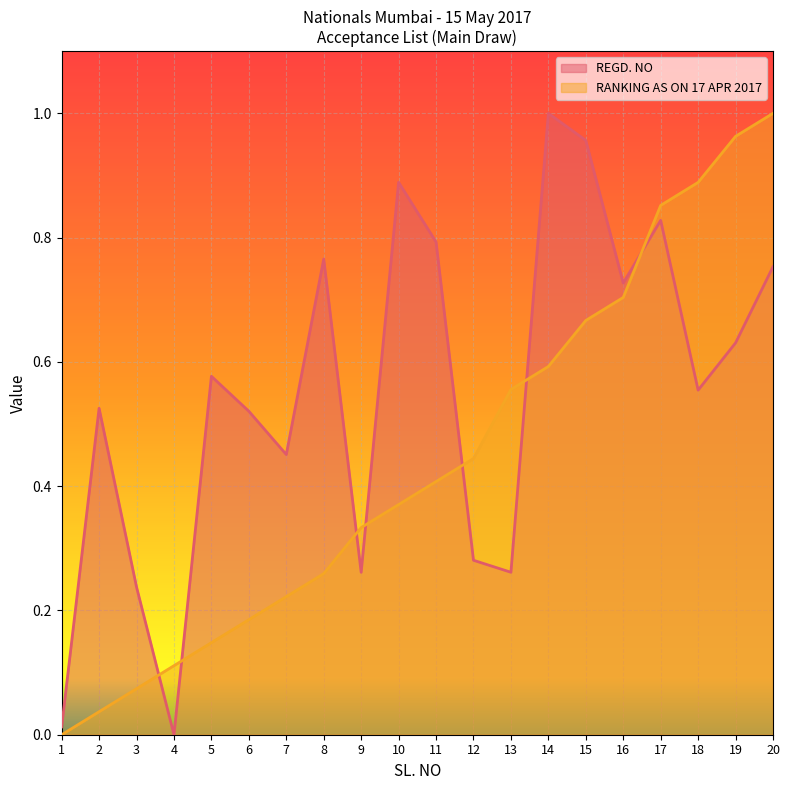

Rank the series by their maximum value, from lowest to highest.

REGD. NO, RANKING AS ON 17 APR 2017